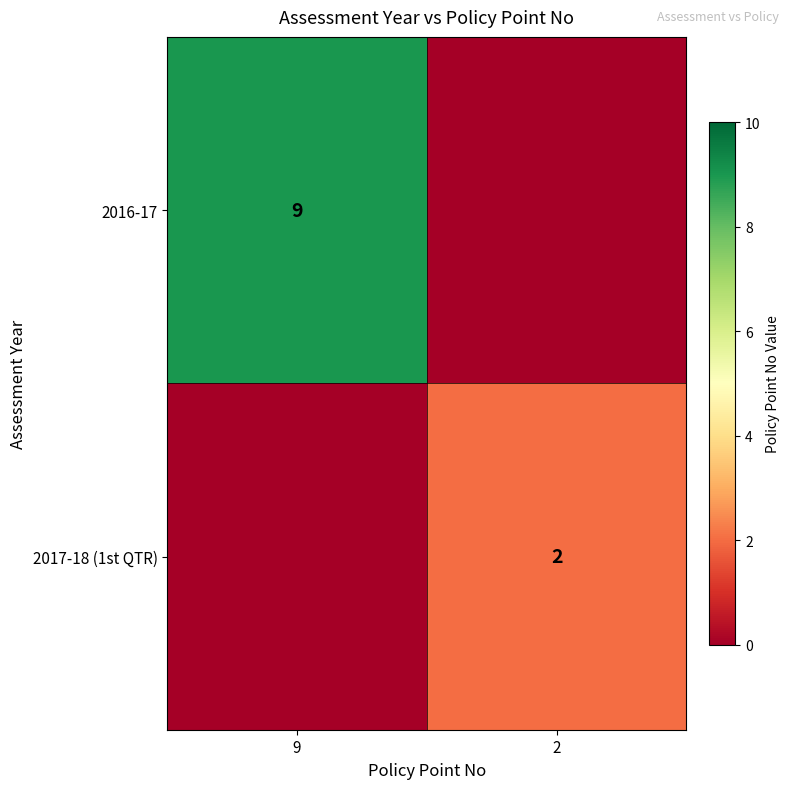

The value of 2017-18 (1st QTR) at 2 is 1. True or false?

False